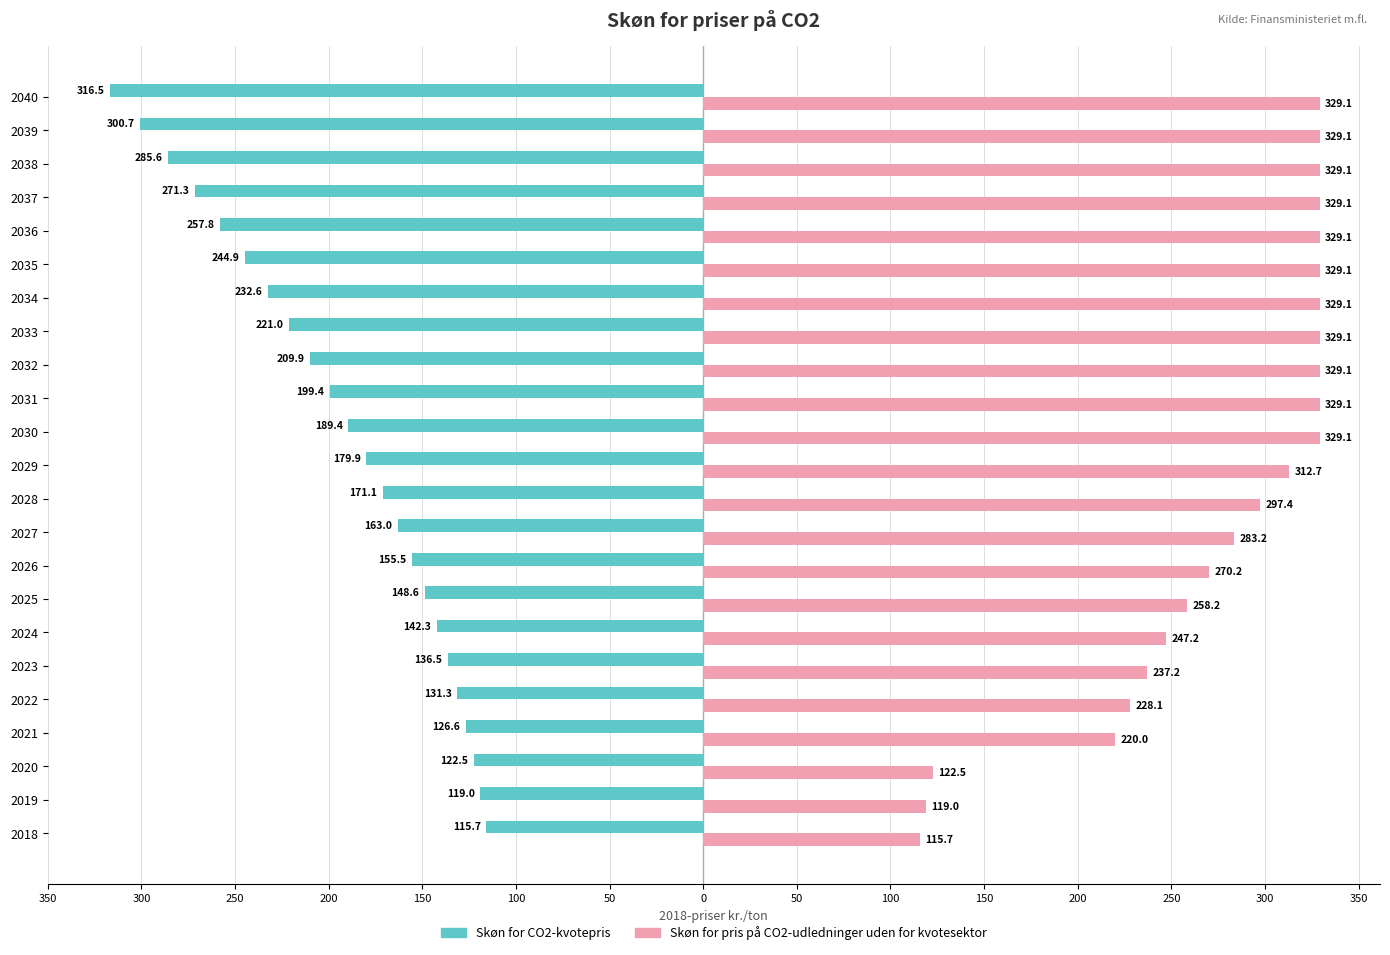

What are all the series names shown in the legend?

Skøn for CO2-kvotepris, Skøn for pris på CO2-udledninger uden for kvotesektor